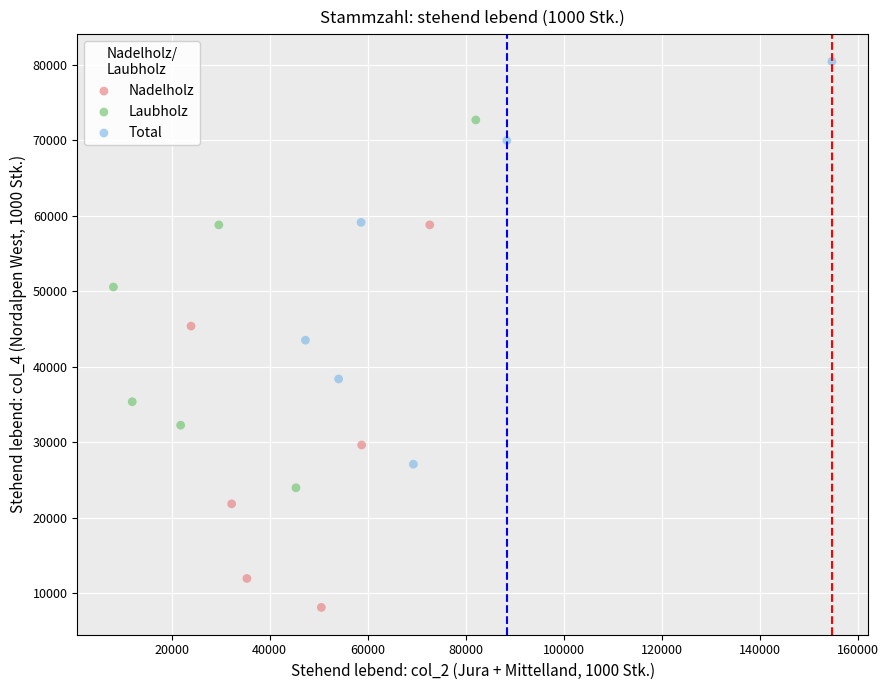

What are all the series names shown in the legend?

Nadelholz, Laubholz, Total